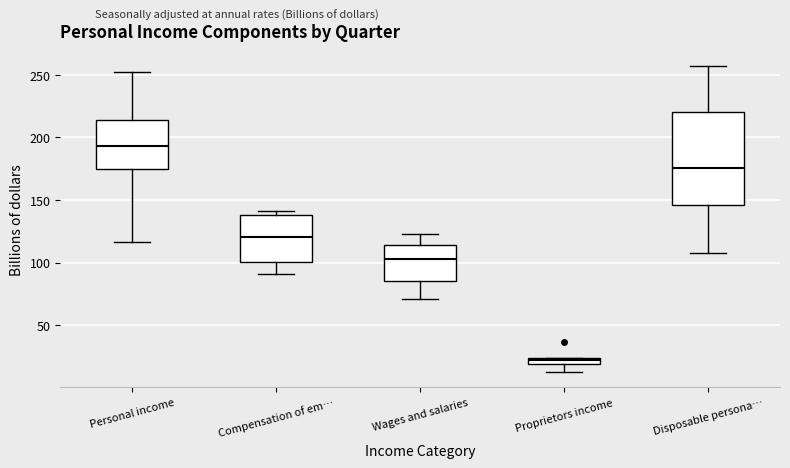

Which box's median line is the highest?

Personal income